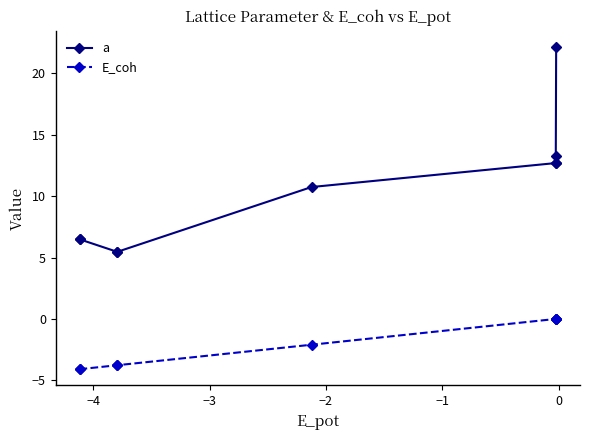

True or false: a has more than 0 interior local peaks.

True